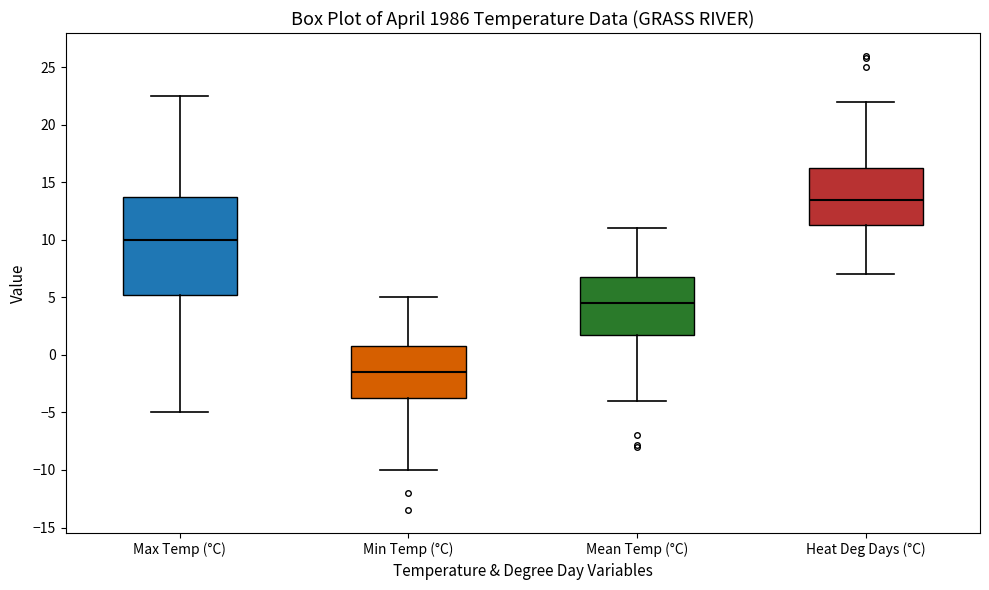

Reading left to right, read every box against the y-axis: the position of its median line, the range the box covers, and the ends of its whiskers. The values are not printed on the chart, so give them approximately, as read against the axis.

Max Temp (°C): median 10.0, box 5.5 to 14.0, whiskers -5.0 to 22.5
Min Temp (°C): median -1.5, box -3.5 to 1.0, whiskers -10.0 to 5.0
Mean Temp (°C): median 4.5, box 2.0 to 7.0, whiskers -4.0 to 11.0
Heat Deg Days (°C): median 13.5, box 11.5 to 16.5, whiskers 7.0 to 22.0